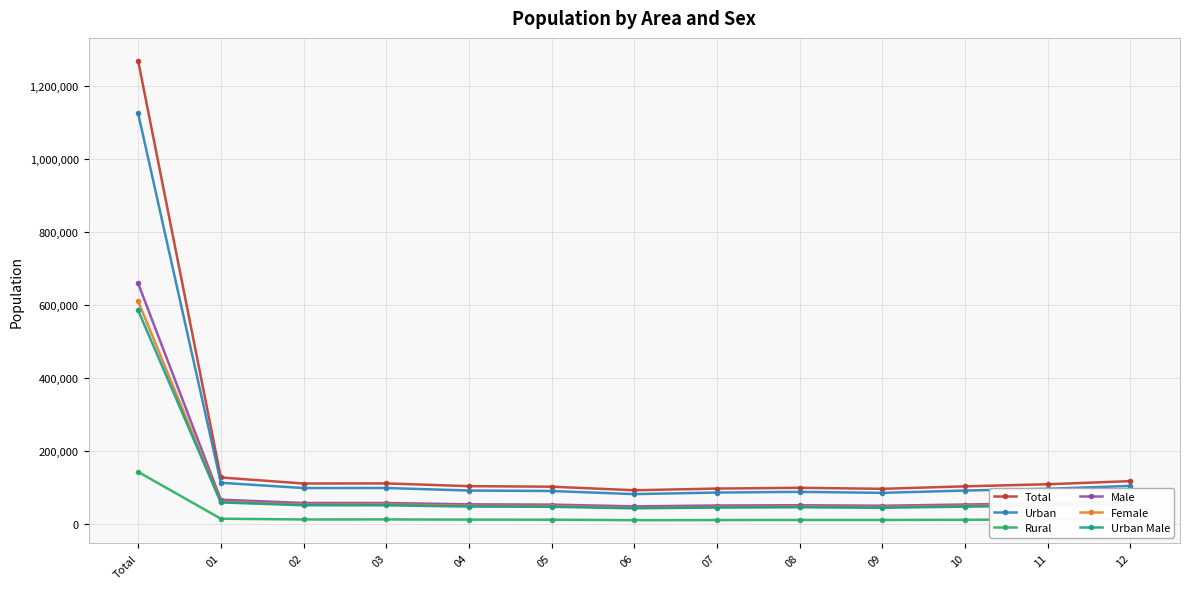

How many data points in Female are less than 49796?

6